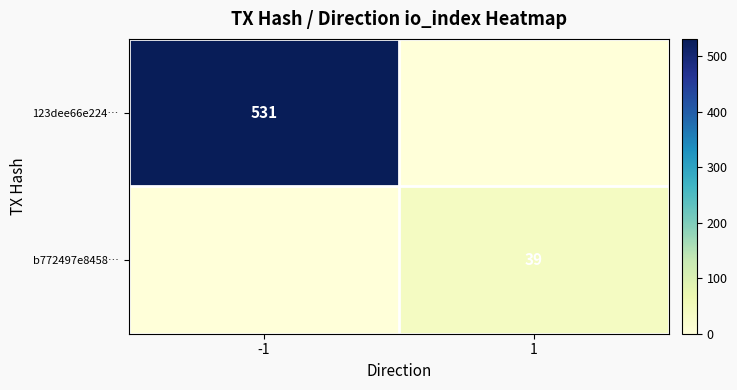

At how many categories does at least one series exceed 503?

1